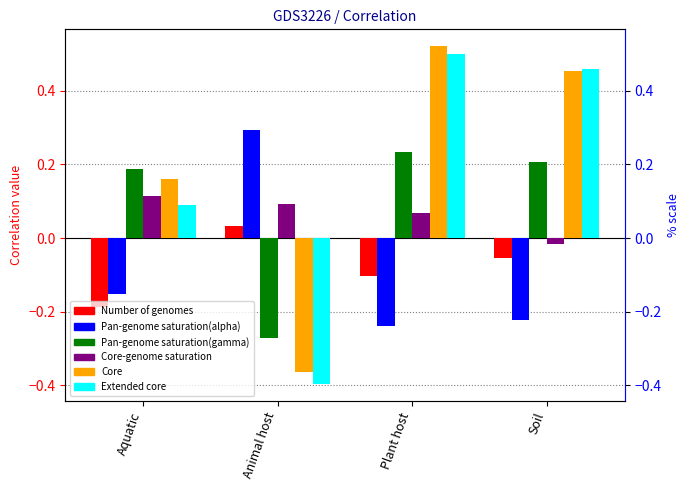

What is the difference between the highest and lowest values at Aquatic?

0.4